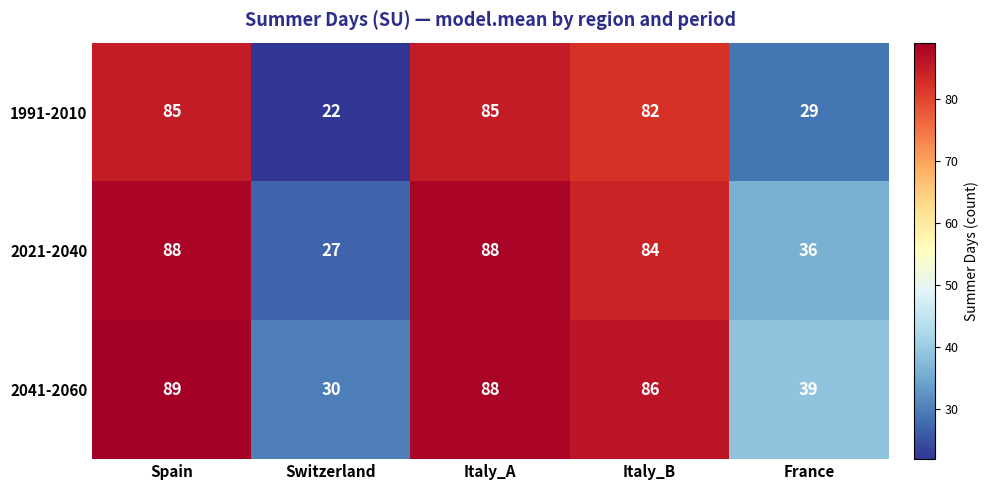

Between Spain and Switzerland, which series saw the biggest shift?

1991-2010